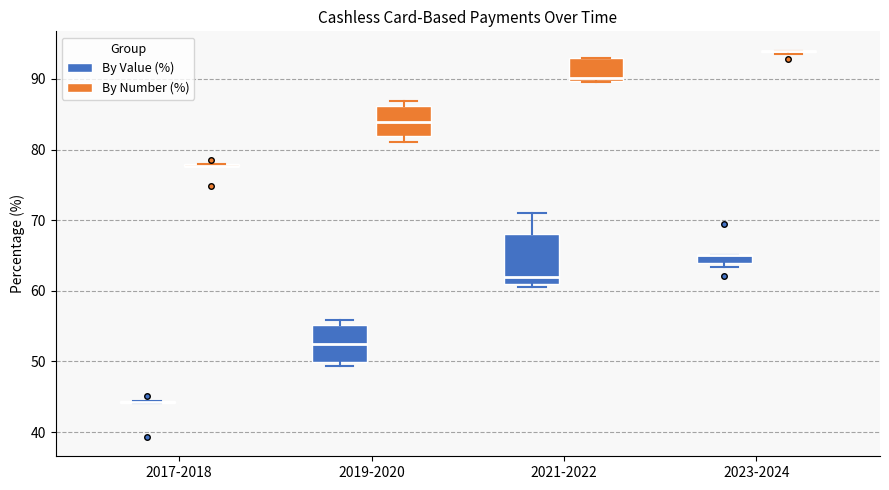

Where is the lower edge of the box for 2023-2024 (By Value (%)) on the y-axis? The values are not printed on the chart, so give them approximately, as read against the axis.

64